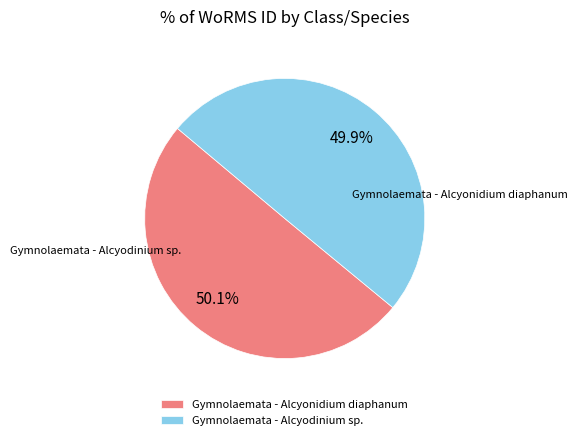

What is the smallest slice in the pie chart?

Gymnolaemata - Alcyodinium sp.